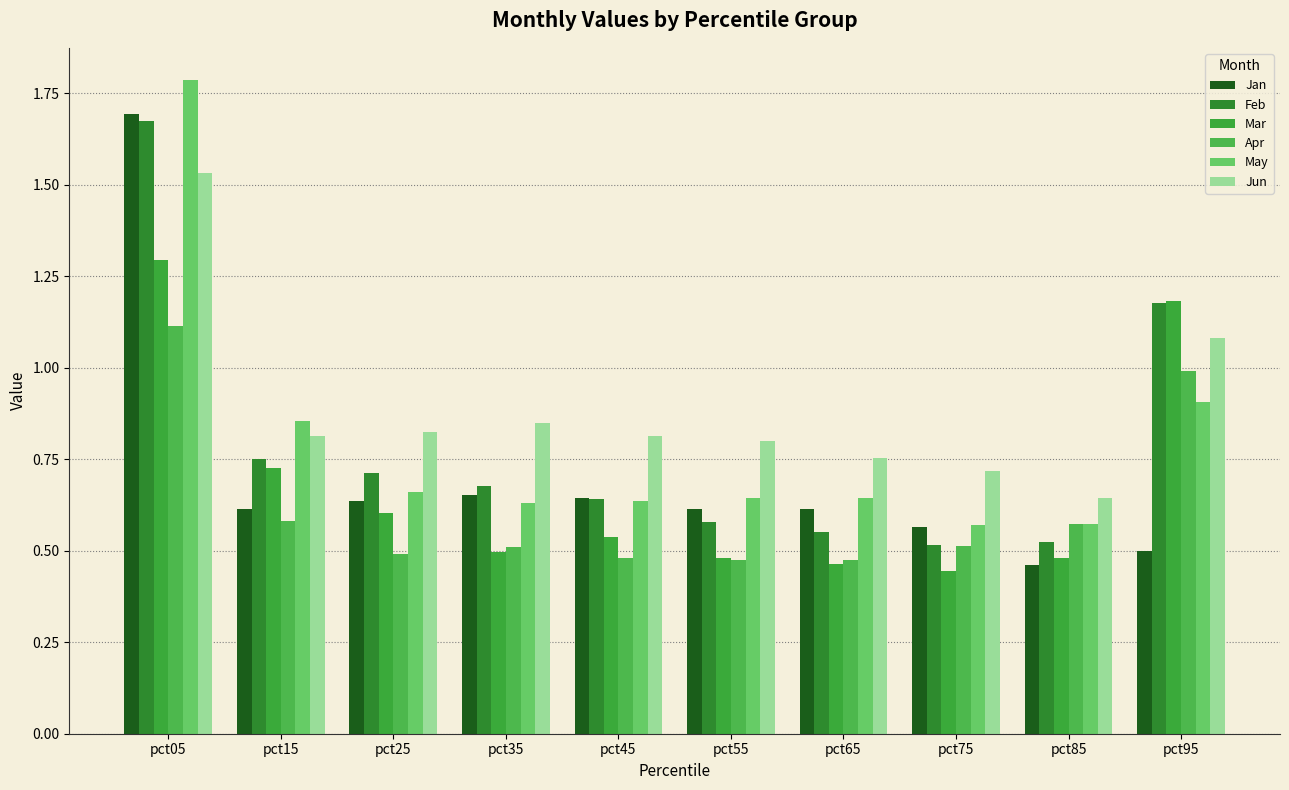

What is the value of the May bar at the 2nd from the left?

0.9